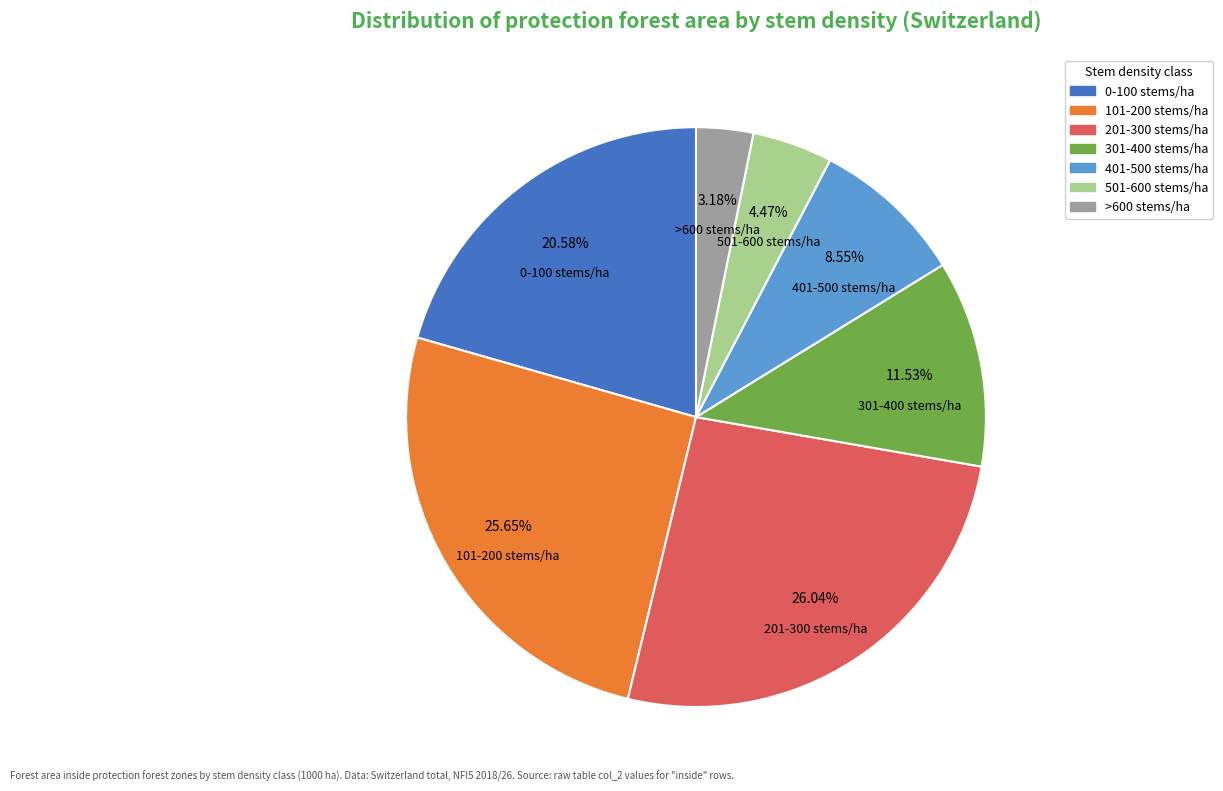

Which has a higher value, 0-100 stems/ha or 401-500 stems/ha?

0-100 stems/ha